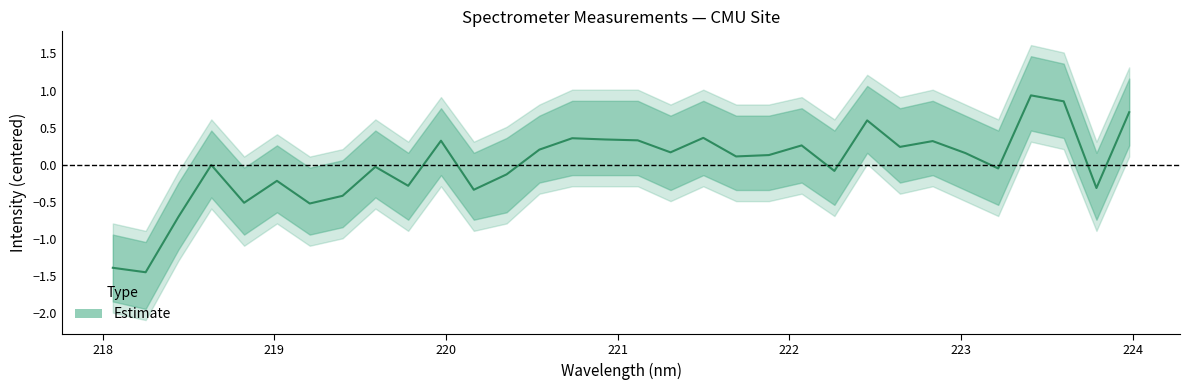

How many positive values are there?

17